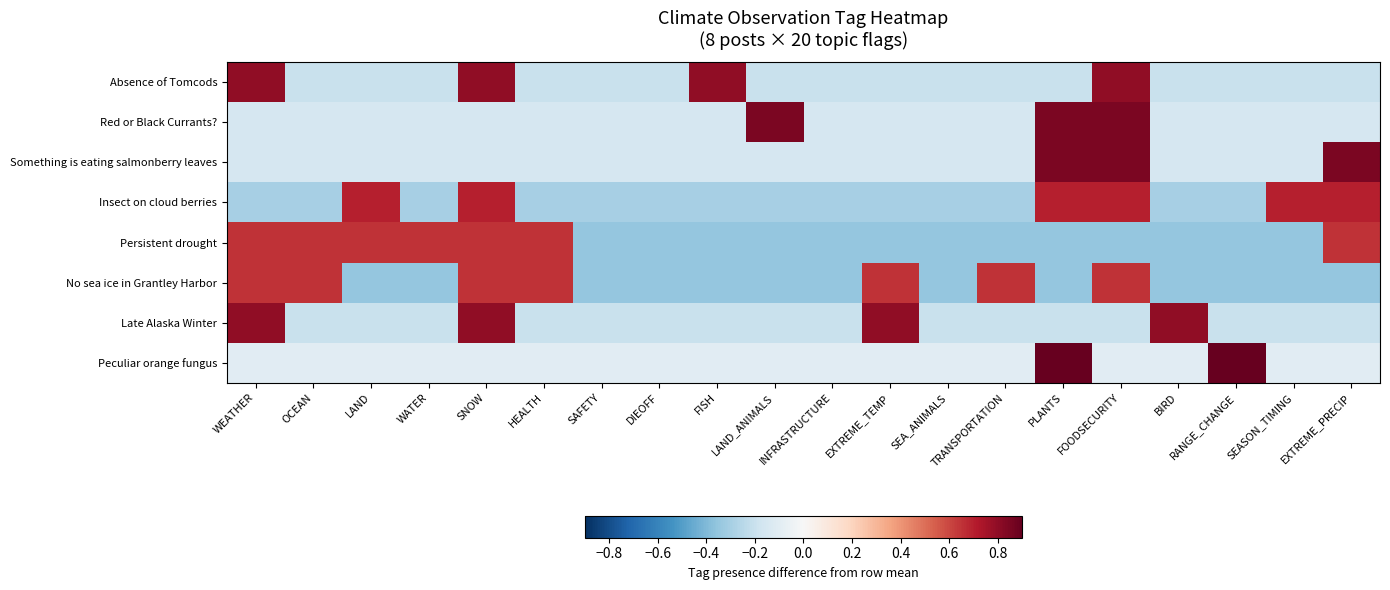

Rank the series by their maximum value, from lowest to highest.

Persistent drought, No sea ice in Grantley Harbor, Insect on cloud berries, Absence of Tomcods, Late Alaska Winter, Red or Black Currants?, Something is eating salmonberry leaves, Peculiar orange fungus